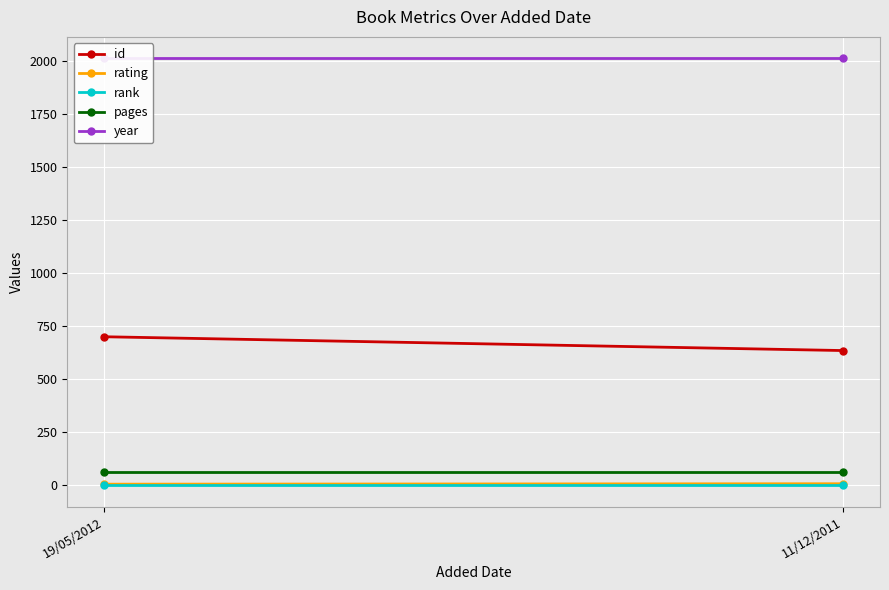

Reading left to right, what are all the values shown in this chart?

id: 19/05/2012=700	11/12/2011=635
rating: 19/05/2012=6	11/12/2011=8
rank: 19/05/2012=1	11/12/2011=1
pages: 19/05/2012=64	11/12/2011=64
year: 19/05/2012=2011	11/12/2011=2011